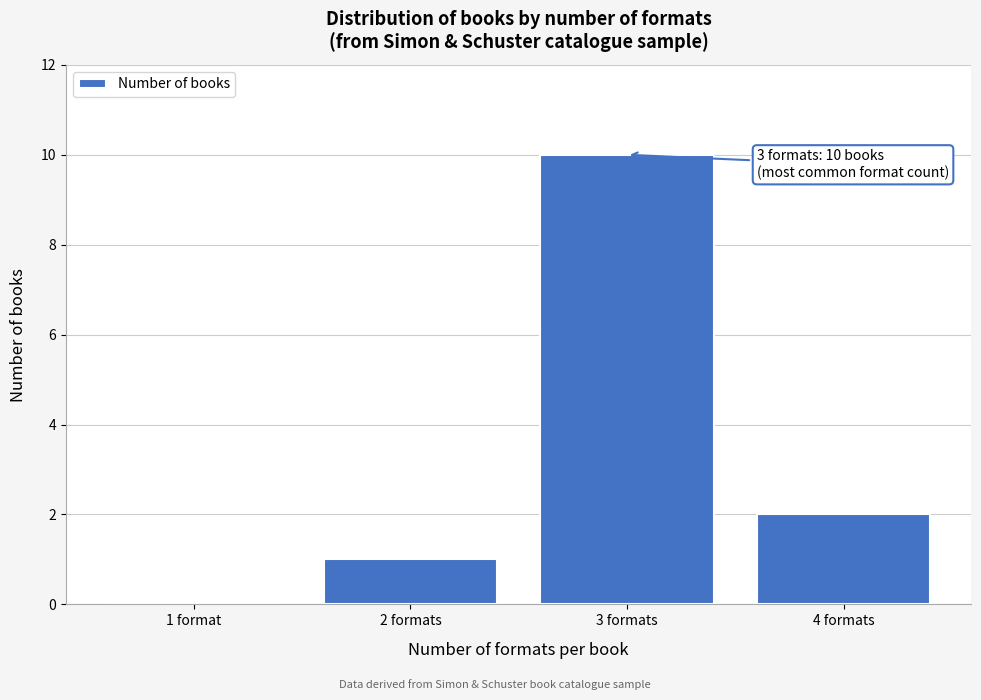

Reading right to left, what are all the values shown in this chart?

4 formats=2	3 formats=10	2 formats=1	1 format=0